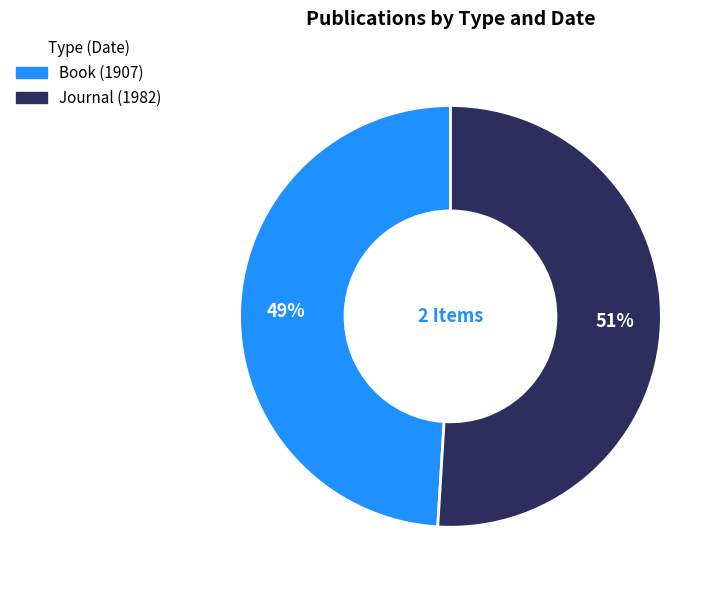

Which slice is the largest?

Journal (1982)